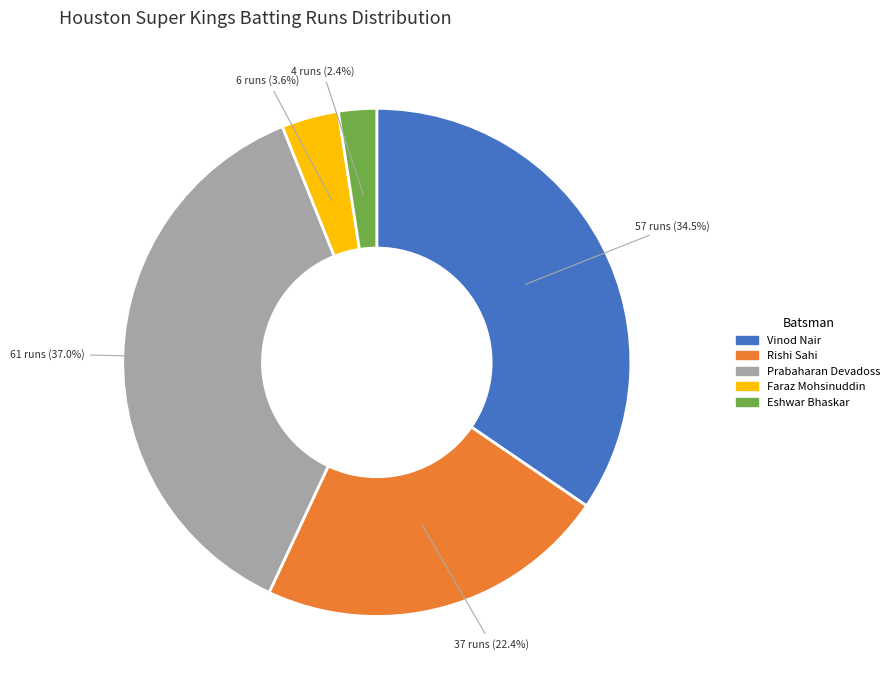

Is there any slice that represents more than half of the pie?

No